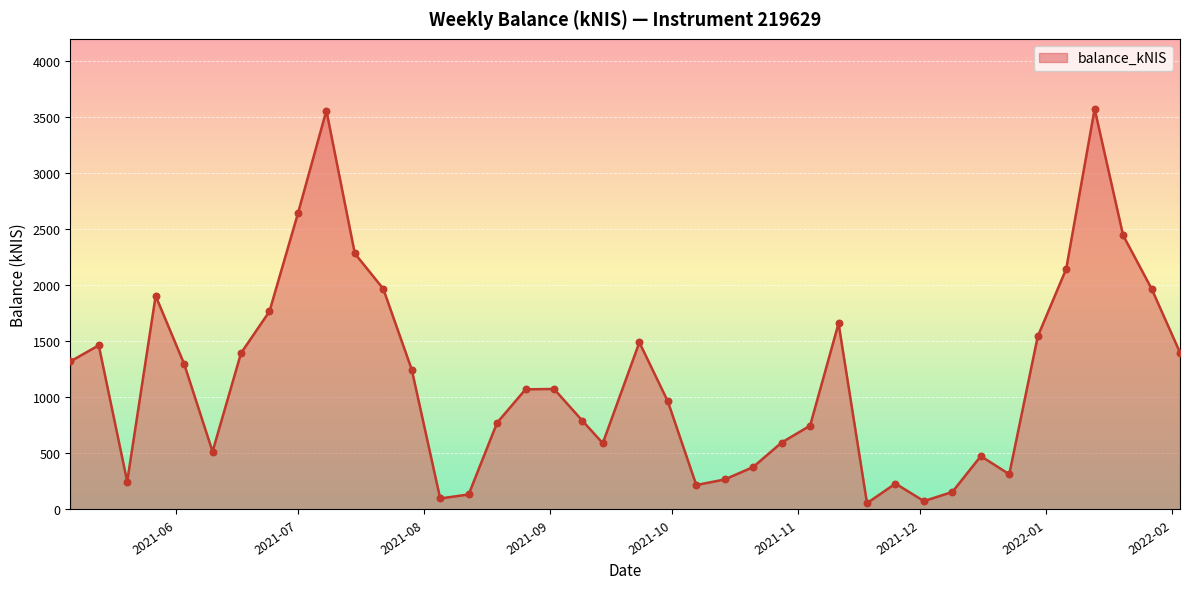

What is the greatest value displayed?

3574.3